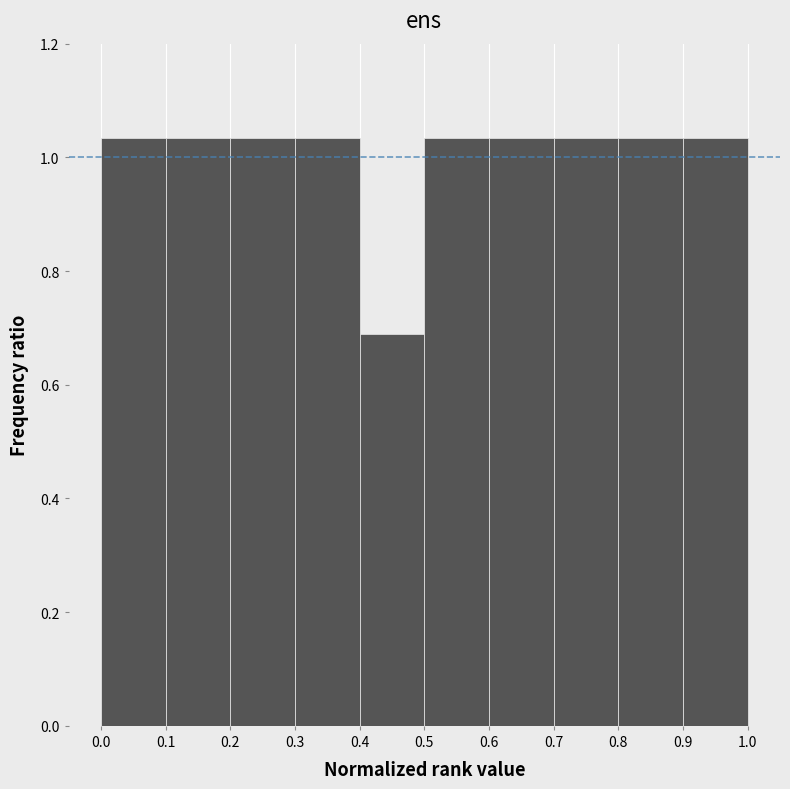

Reading left to right, list every bar in this chart as the range it spans on the x-axis followed by its height. The values are not printed on the chart, so give them approximately, as read against the axis.

0.0 to 0.1: 1.04
0.1 to 0.2: 1.04
0.2 to 0.3: 1.04
0.3 to 0.4: 1.04
0.4 to 0.5: 0.68
0.5 to 0.6: 1.04
0.6 to 0.7: 1.04
0.7 to 0.8: 1.04
0.8 to 0.9: 1.04
0.9 to 1.0: 1.04